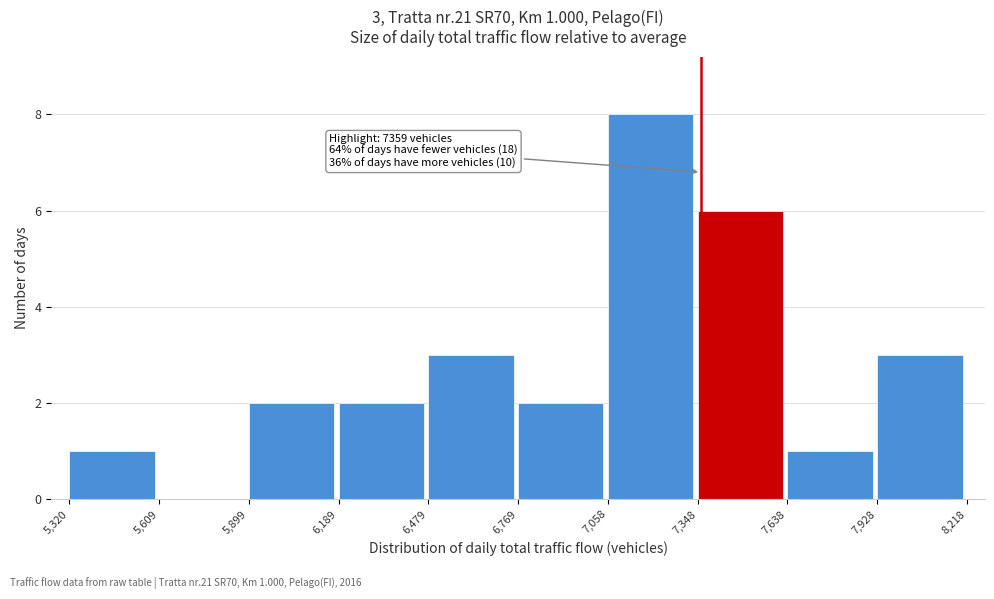

Over which range of the x-axis is the bar tallest?

7,058 to 7,348